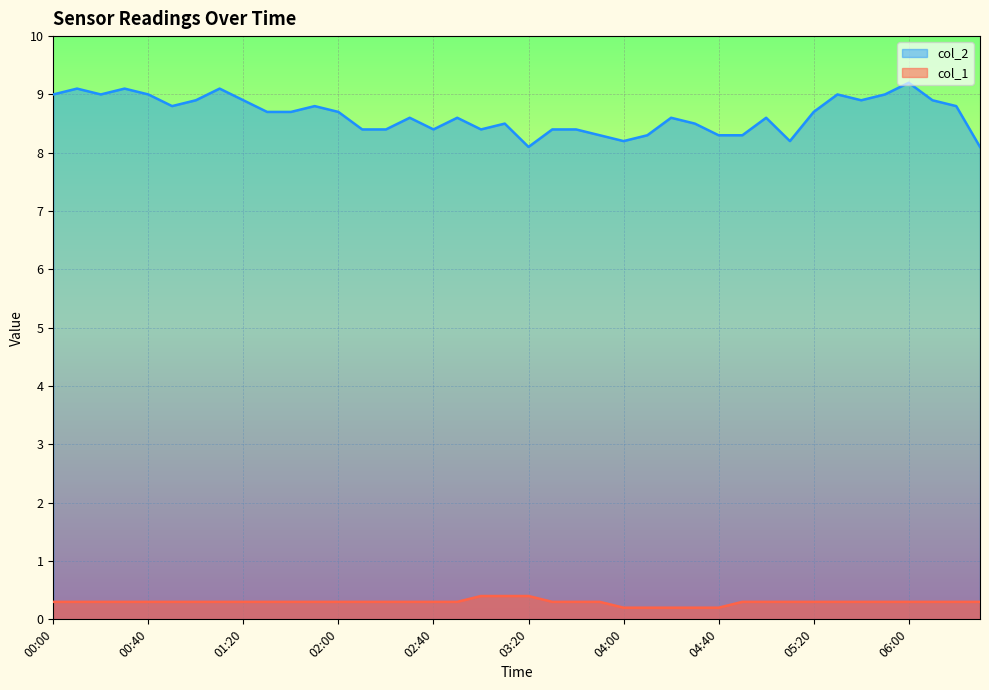

What is the approximate value of col_2 at 01:00?

8.9